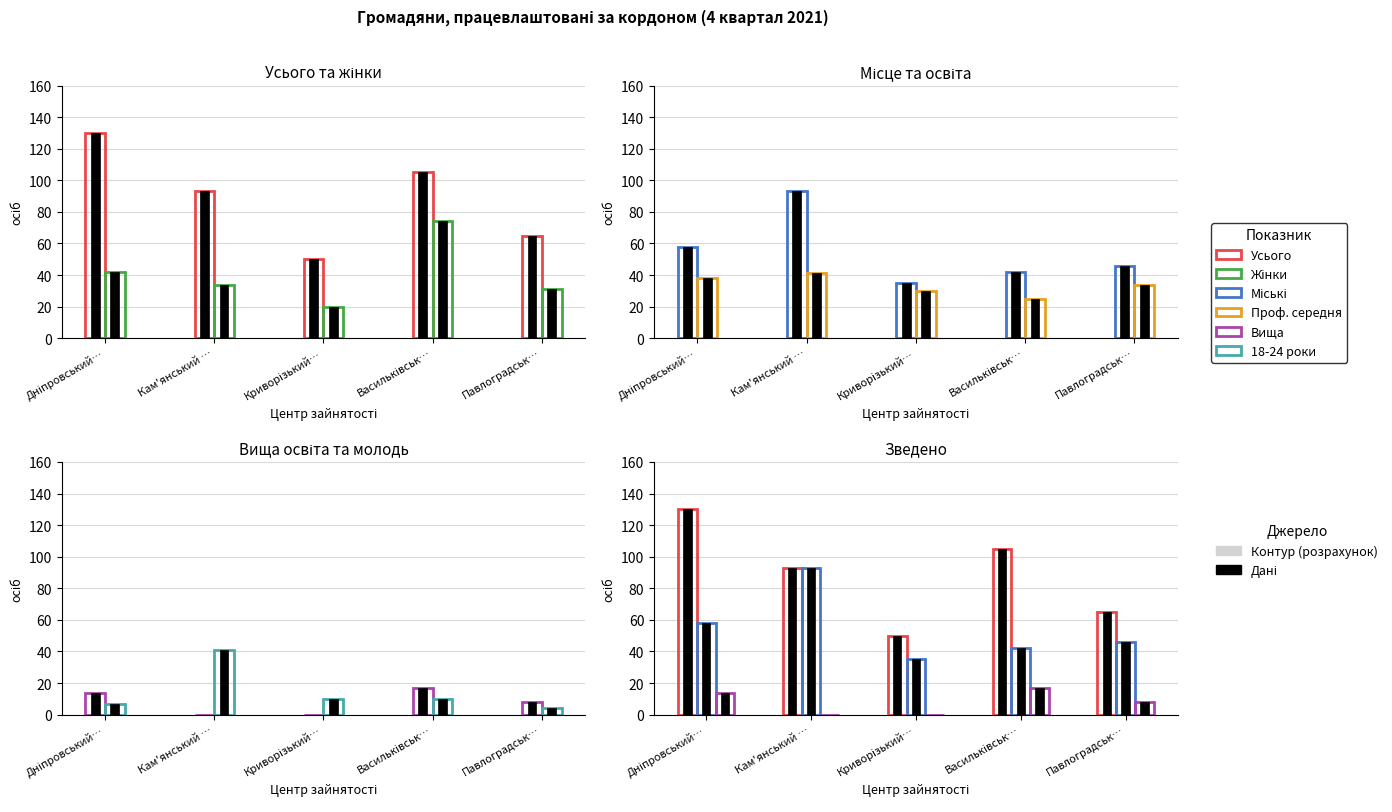

What is the total value across all series at Криворізький…?

145